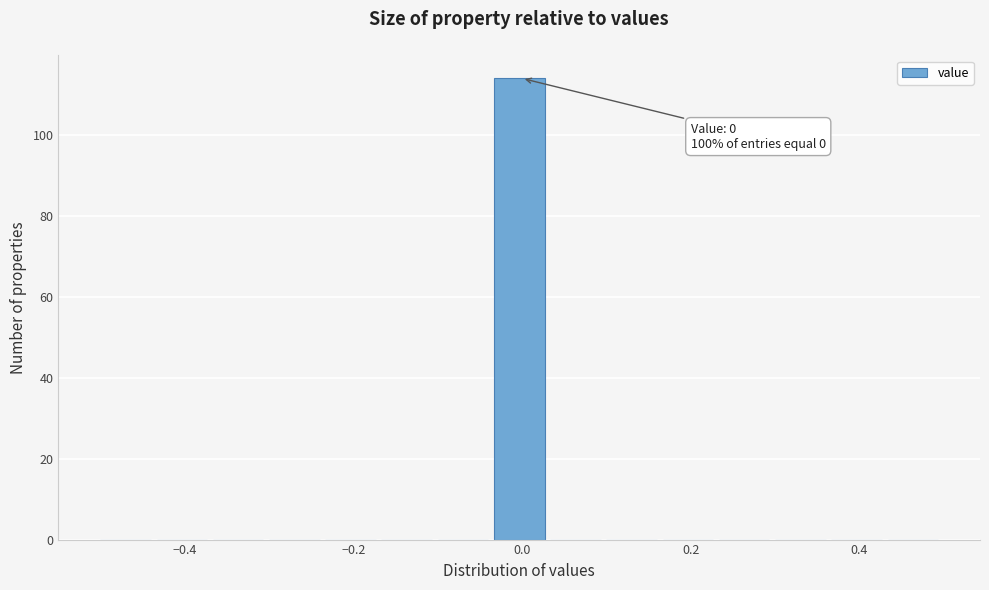

Around what value on the x-axis is the tallest bar? Give the approximate position of its centre, as read against the axis.

0.00